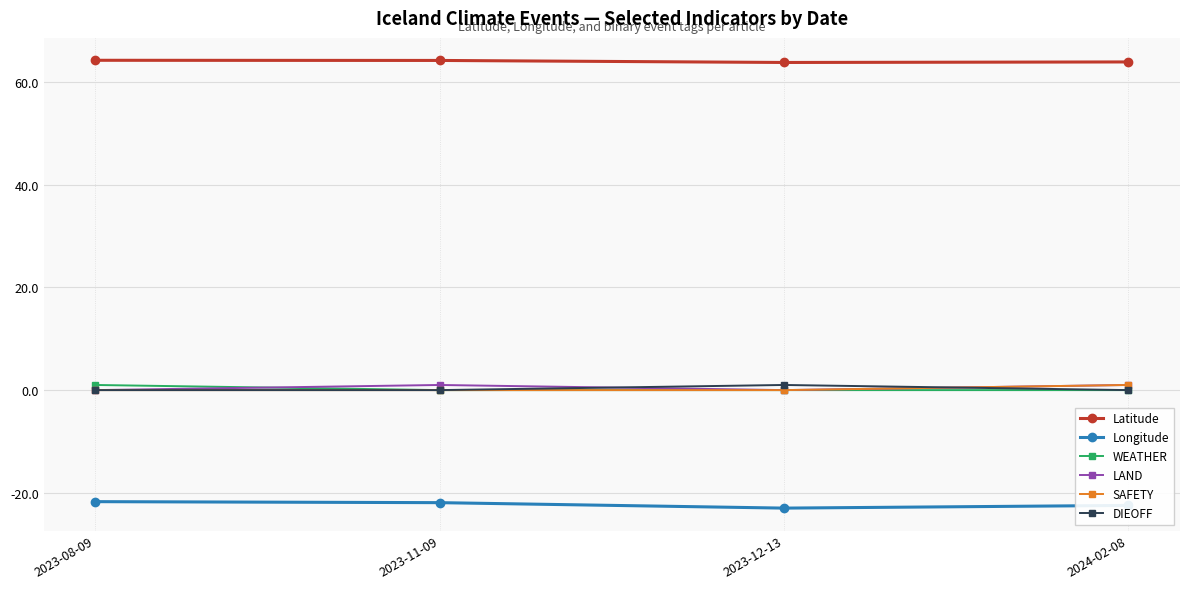

What is the value of the Longitude point at the 1st from the left?

-21.7